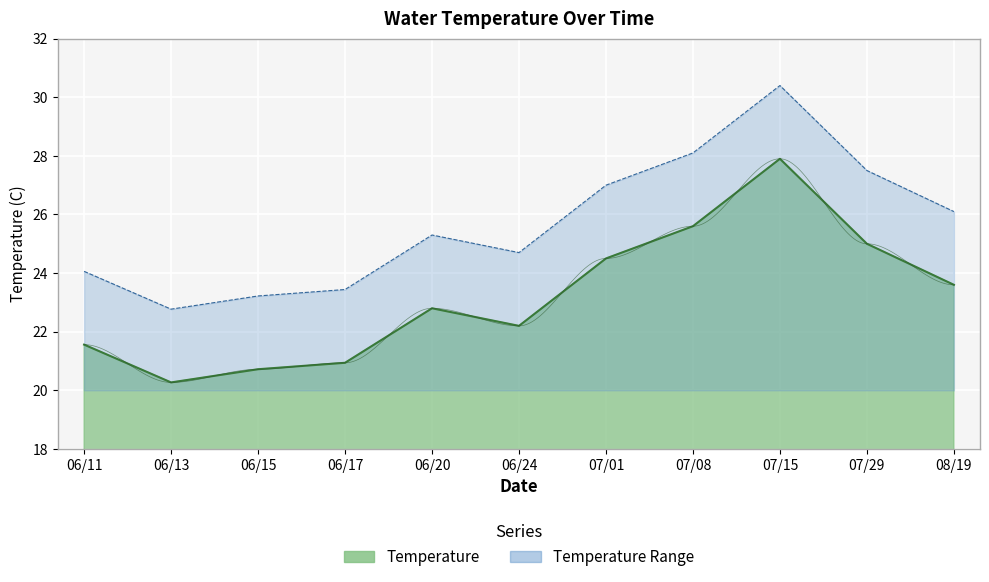

Which has a higher value, 06/13 or 07/08?

07/08